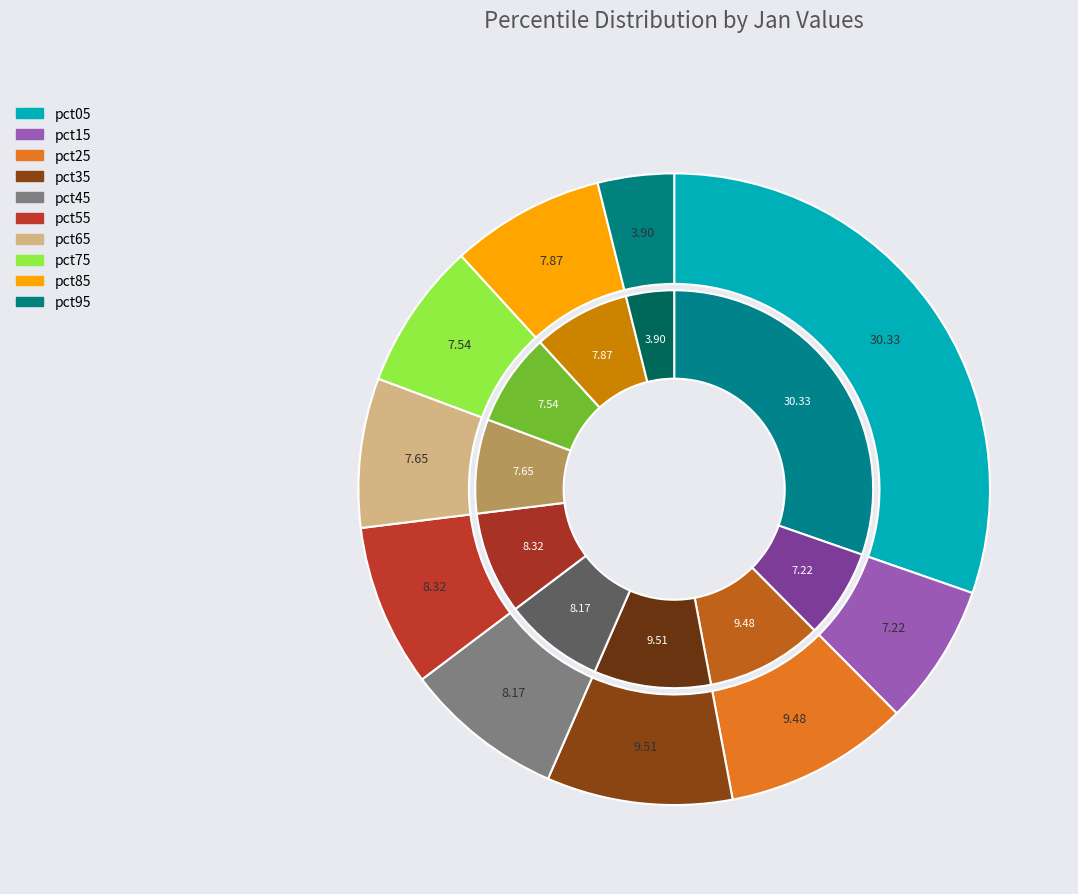

How many segments does this pie chart have?

10